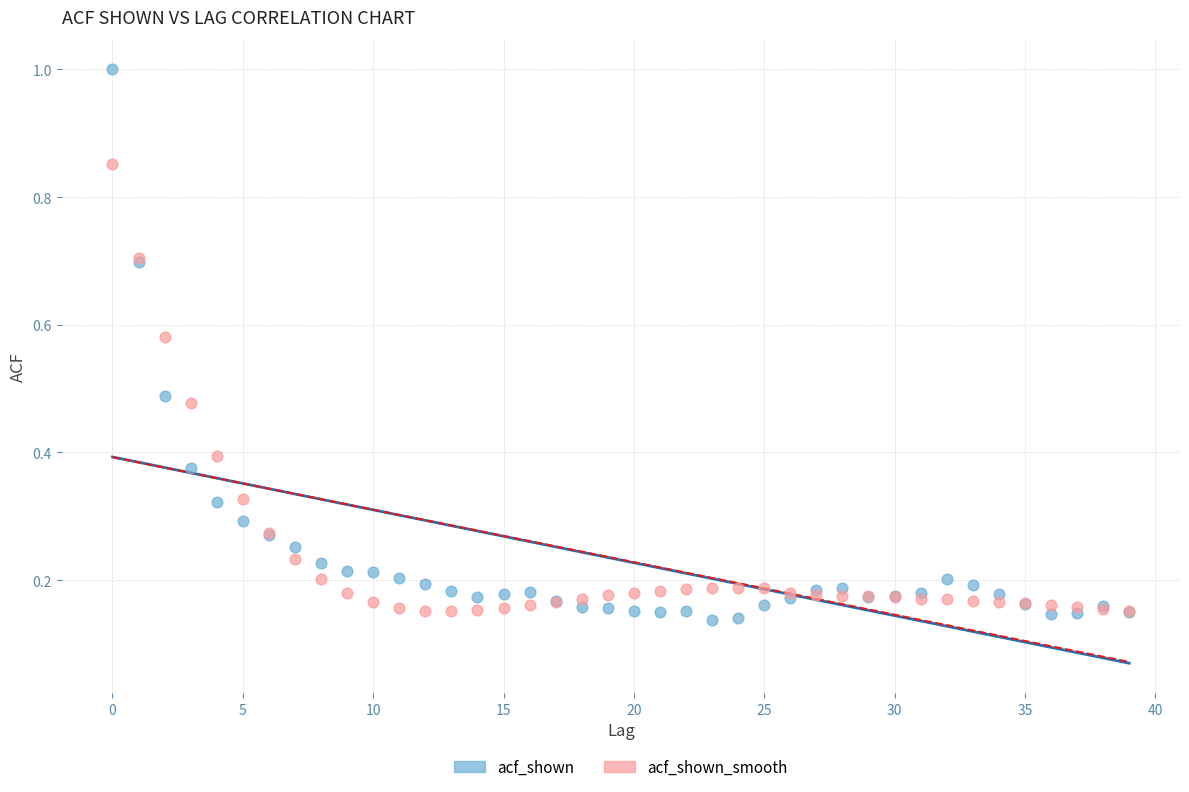

Which series has the largest Y range (max minus min)?

acf_shown